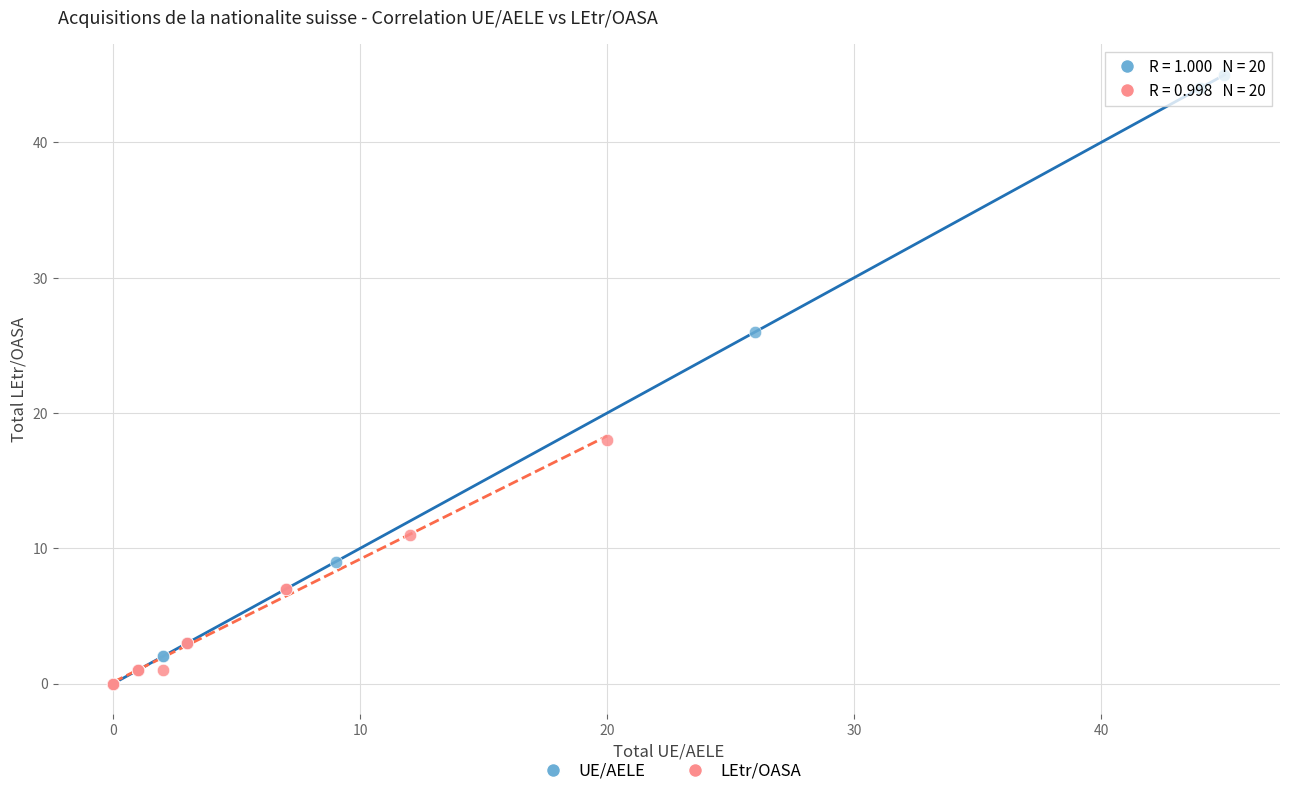

Which series reaches the maximum Y coordinate?

UE/AELE